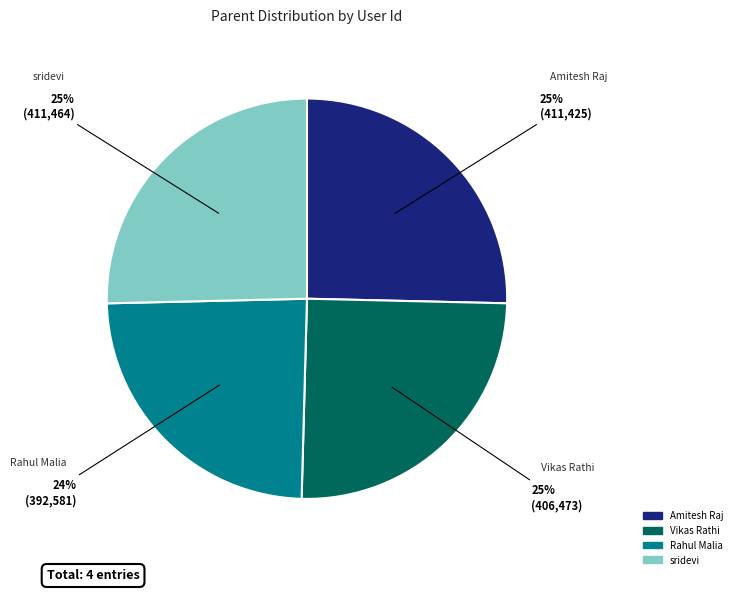

To the nearest percent, what is the difference between the sridevi and Rahul Malia slice percentages?

1%